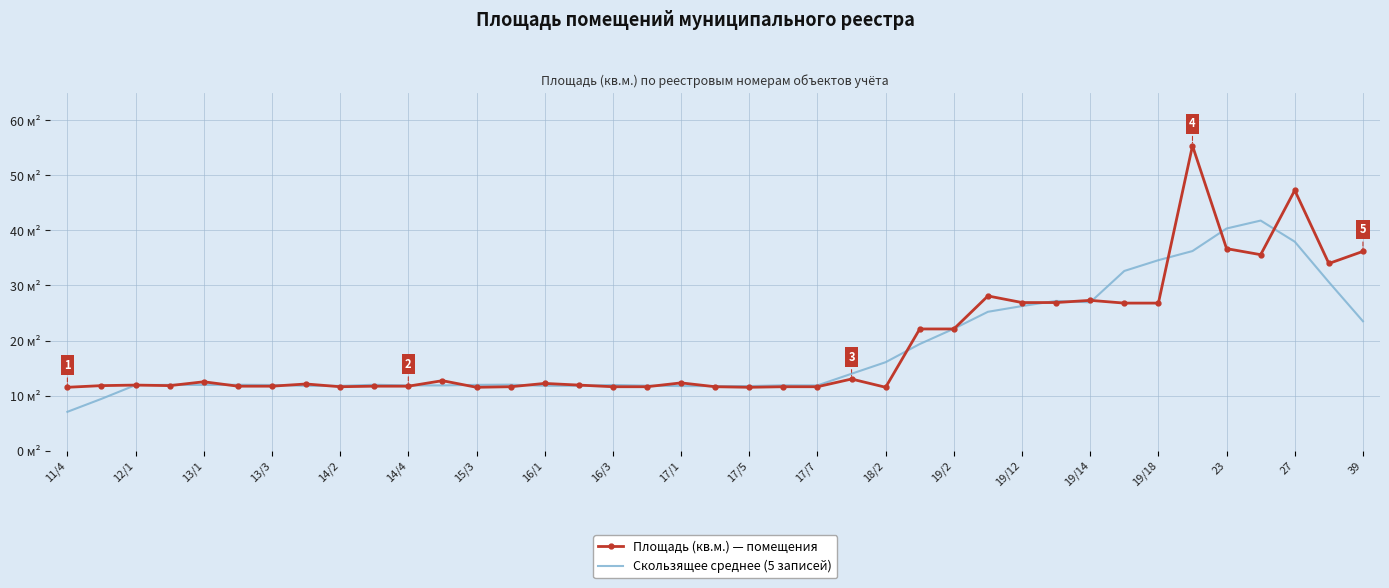

What are all the series names shown in the legend?

Площадь (кв.м.) — помещения, Скользящее среднее (5 записей)